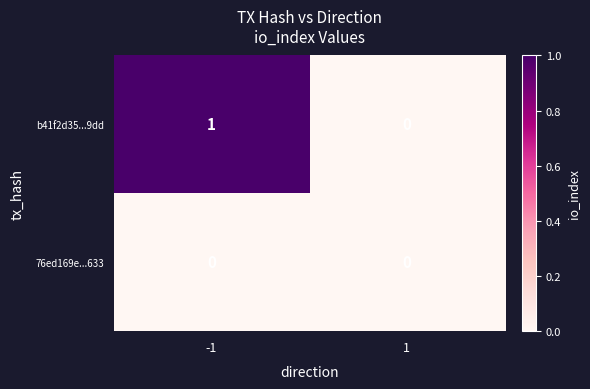

How many distinct data groups are displayed?

2